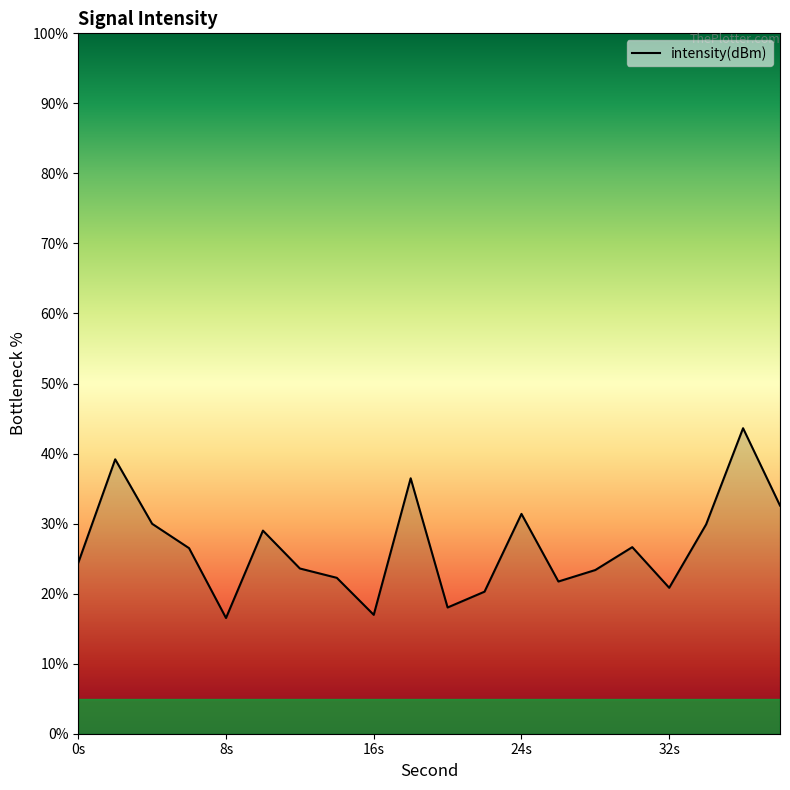

How many series are shown in this chart?

1